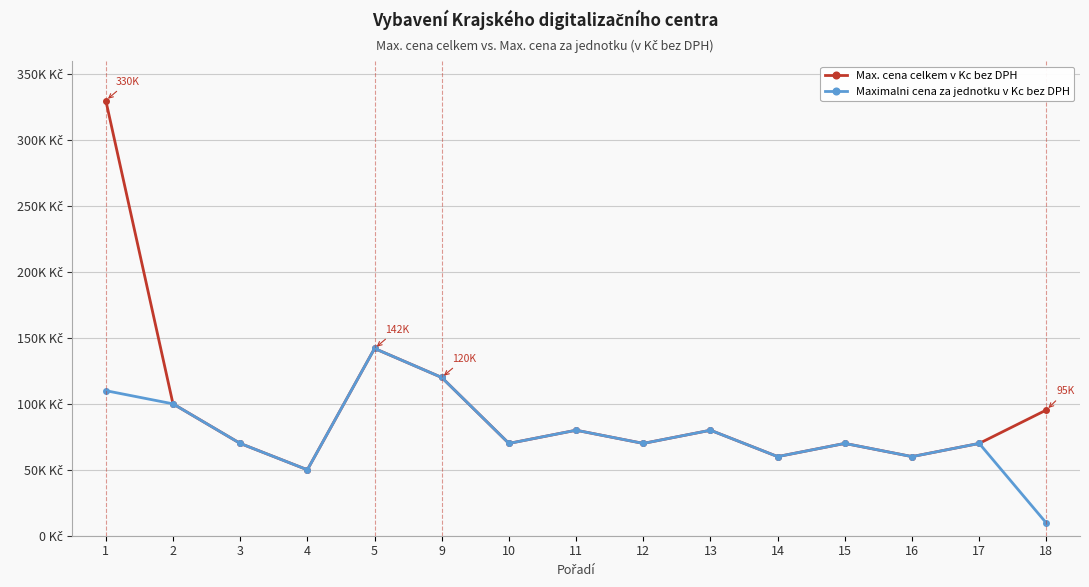

At 18, list the series in order from largest to smallest.

Max. cena celkem v Kc bez DPH, Maximalni cena za jednotku v Kc bez DPH